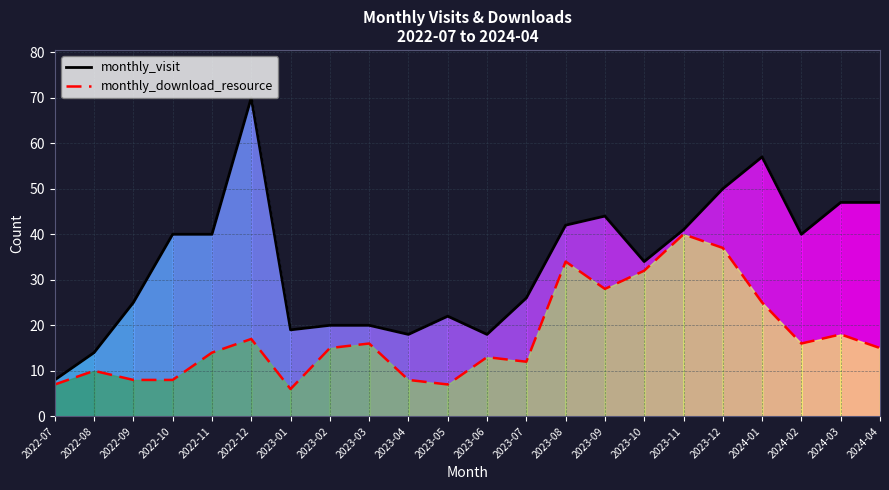

Reading right to left, list all the values displayed in this chart.

monthly_visit: 47	47	40	57	50	41	34	44	42	26	18	22	18	20	20	19	70	40	40	25	14	8
monthly_download_resource: 15	18	16	25	37	40	32	28	34	12	13	7	8	16	15	6	17	14	8	8	10	7